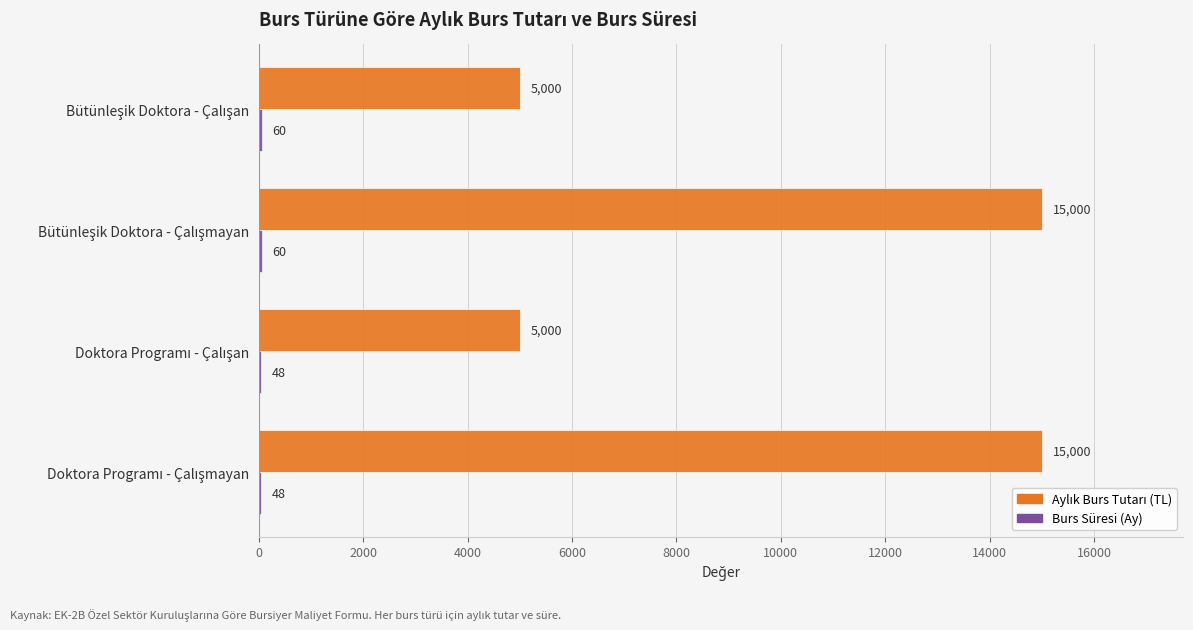

What is the maximum value shown in the chart?

15000